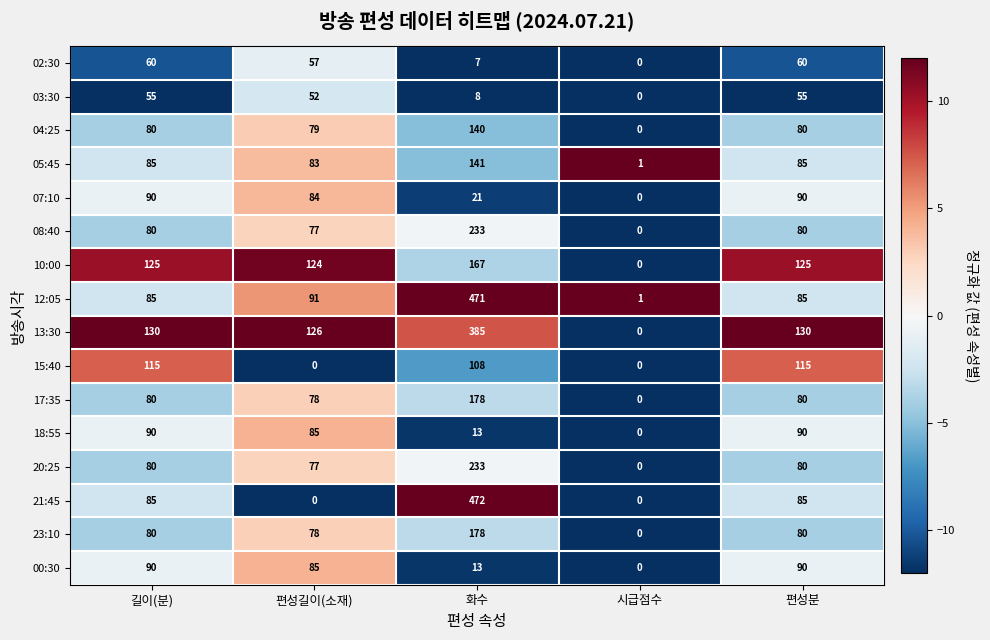

At which category does the chart reach its peak across all series?

화수